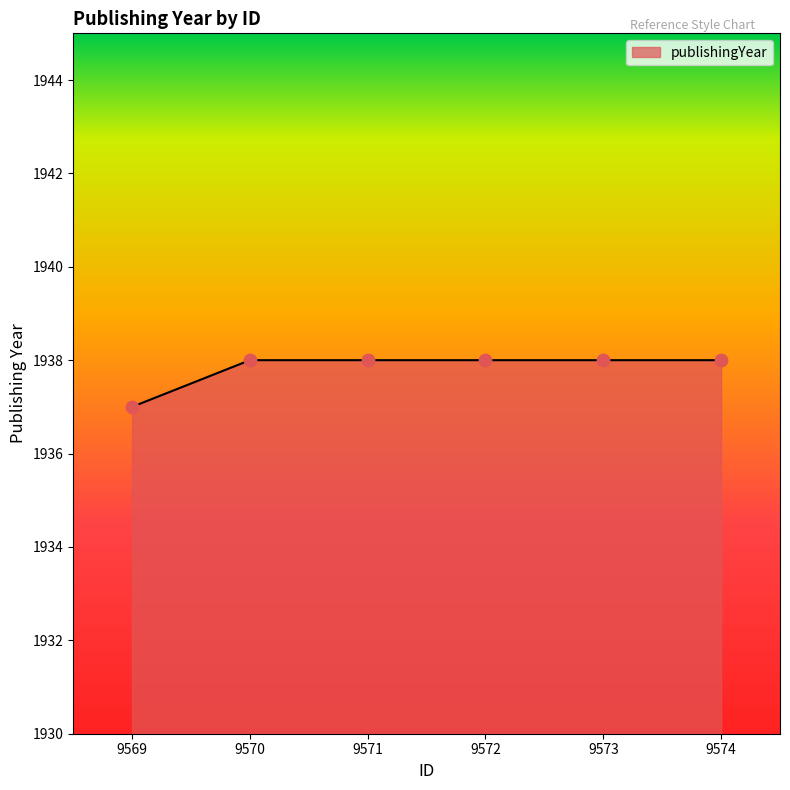

What is the change in value from 9569 to 9574?

+1